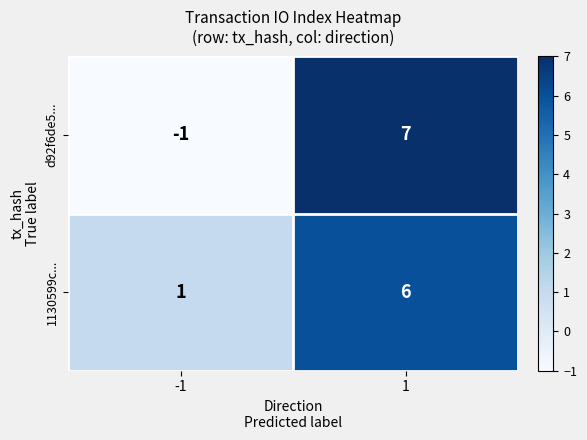

How many distinct data groups are displayed?

2